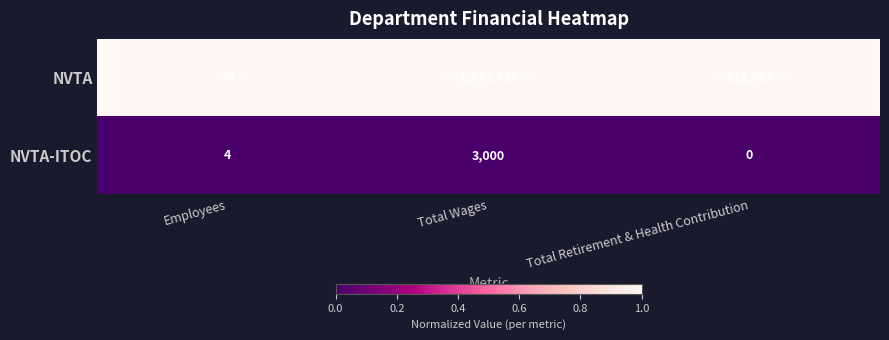

Is it true that NVTA-ITOC equals 1803 at Total Retirement & Health Contribution?

False